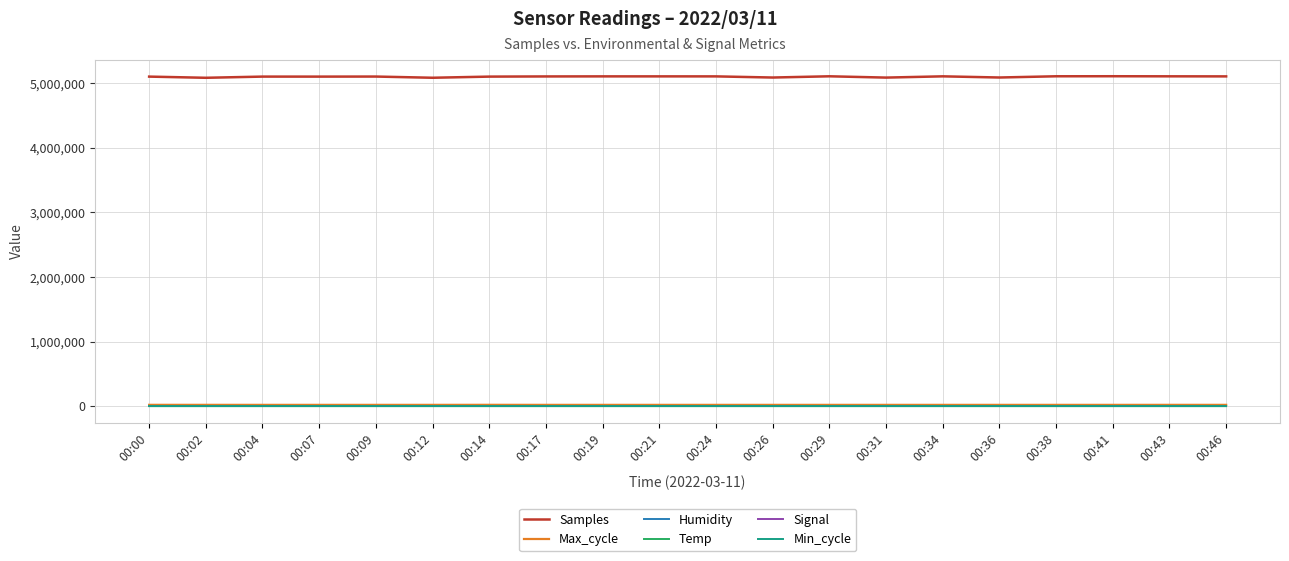

Is it true that Samples equals 8602558.8 at 00:02?

False